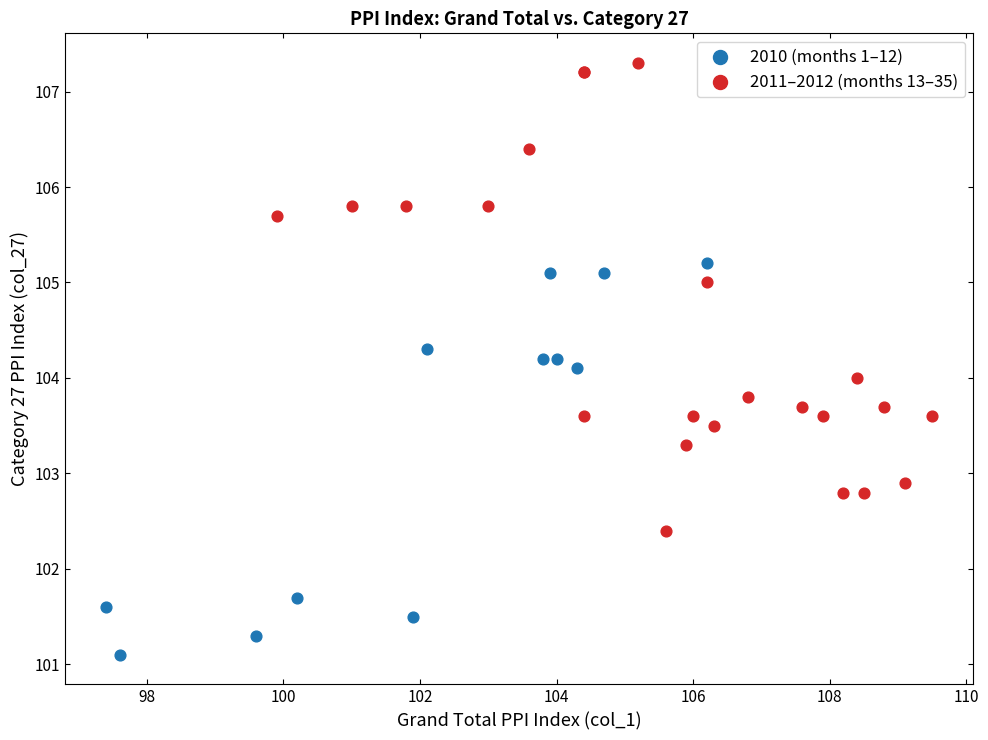

Which series reaches the maximum Y coordinate?

2011–2012 (months 13–35)